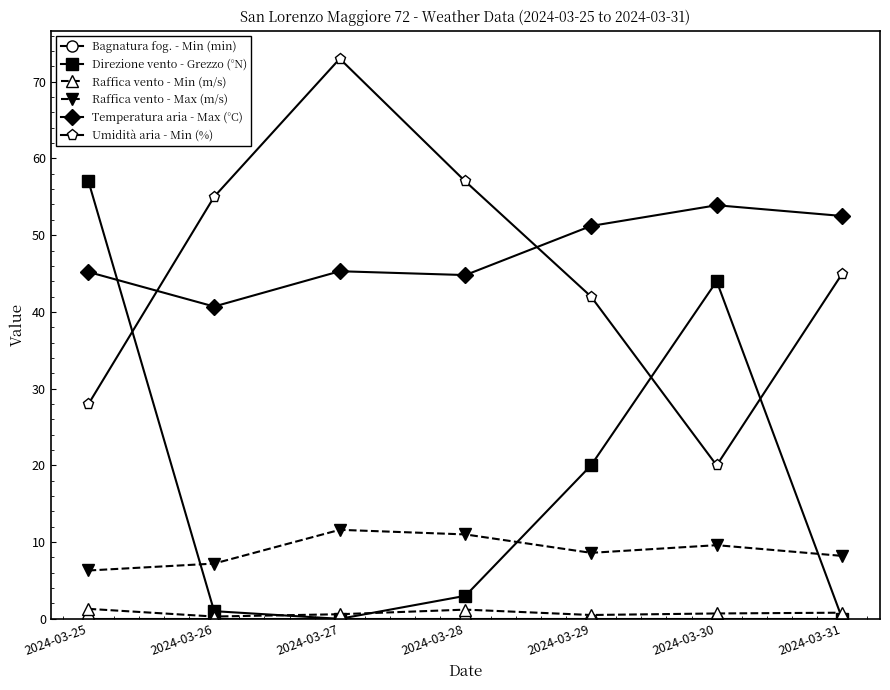

What is the value of the Direzione vento - Grezzo (°N) point at the 5th from the left?

20.0